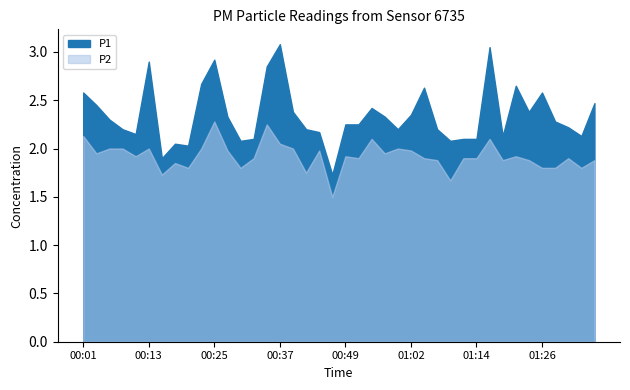

How many lines are shown in the chart?

2